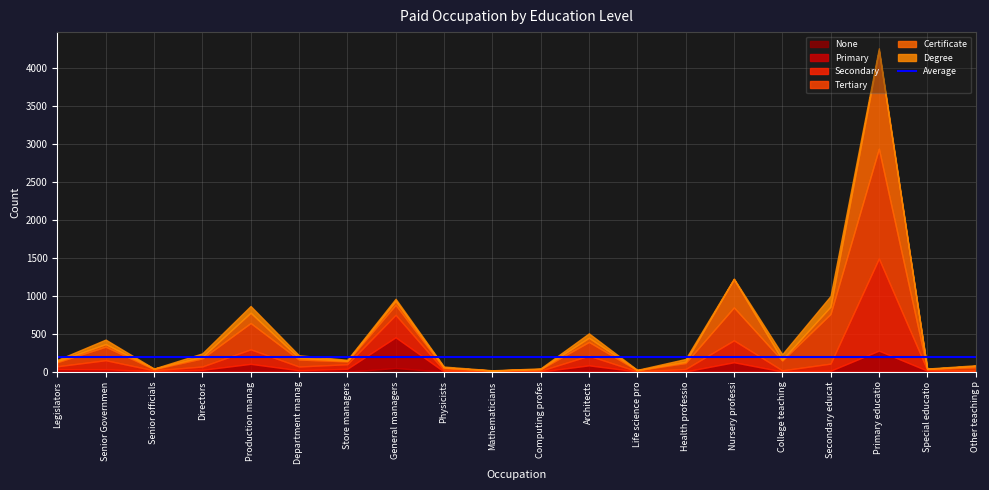

Reading right to left, transcribe all the data shown in this chart.

None: 0	0	3	0	0	1	0	0	7	0	0	1	49	1	1	9	2	1	0	1
Primary: 4	14	275	13	3	124	4	3	77	2	1	1	405	38	18	95	23	7	32	33
Secondary: 10	12	1215	94	15	289	32	2	128	11	5	19	296	60	50	191	44	10	120	38
Tertiary: 45	10	1448	655	129	434	79	14	181	20	9	27	132	37	92	347	107	16	178	54
Certificate: 17	1	1294	97	11	374	16	2	55	3	1	8	52	7	21	136	20	6	34	12
Degree: 9	5	30	140	73	6	37	4	58	8	3	12	28	14	35	89	46	2	60	18